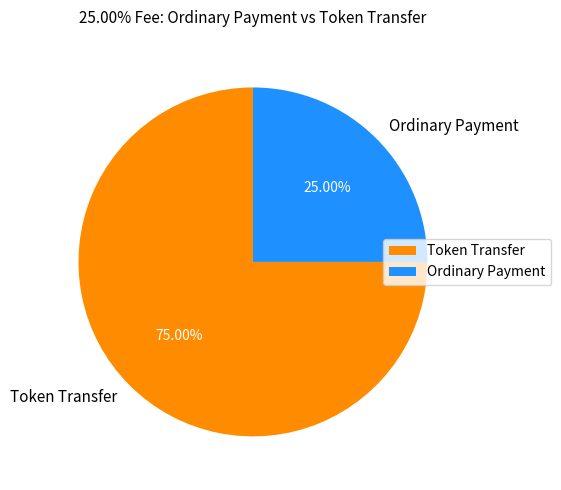

To the nearest percent, what is the average slice percentage?

50%